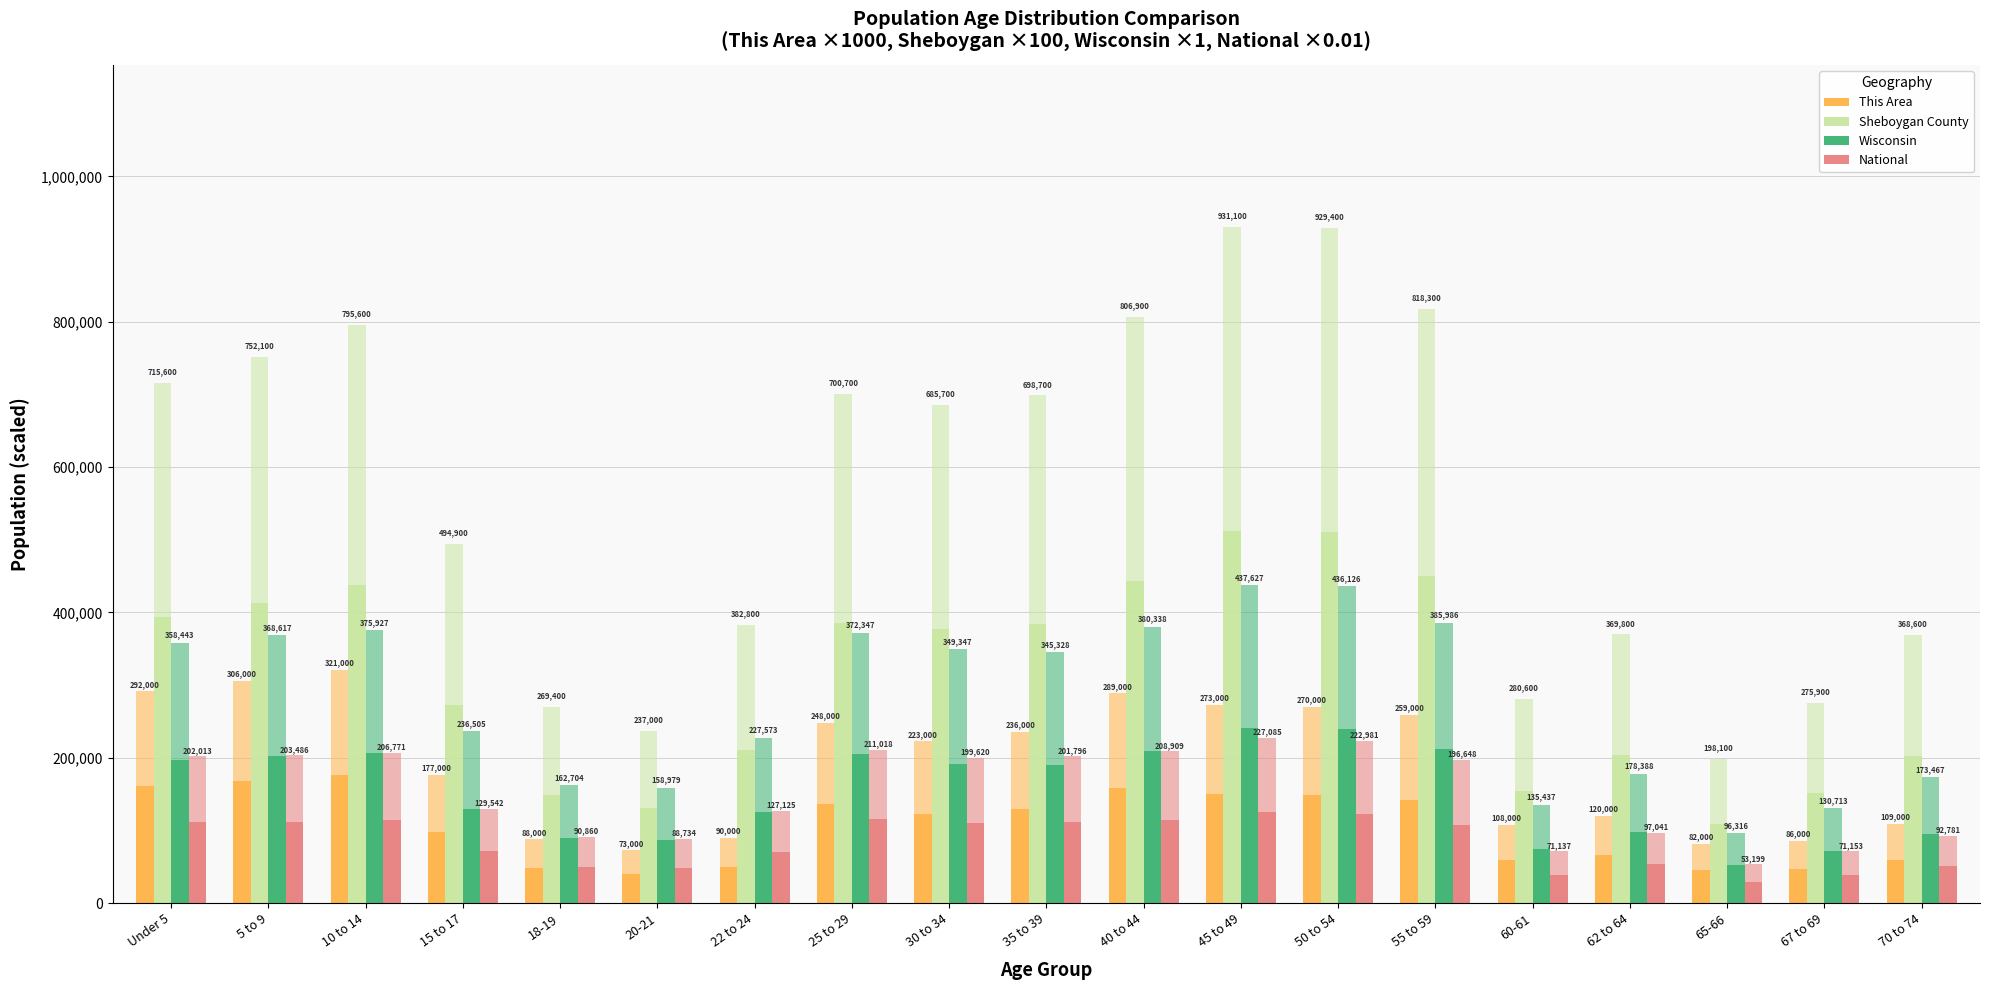

True or false: Sheboygan County has a value of 315797.7 at 70 to 74.

False